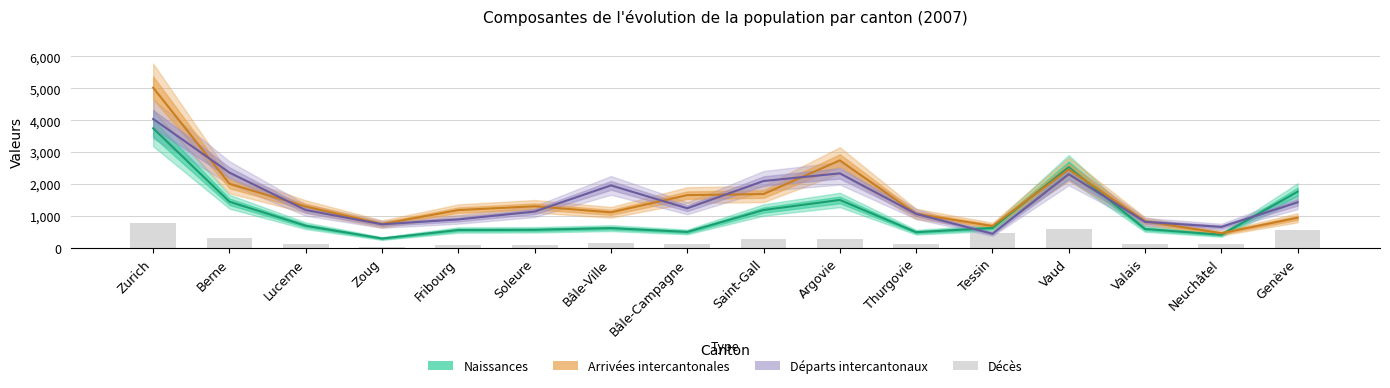

The value of Arrivées intercantonales at Zurich is 5021. True or false?

True